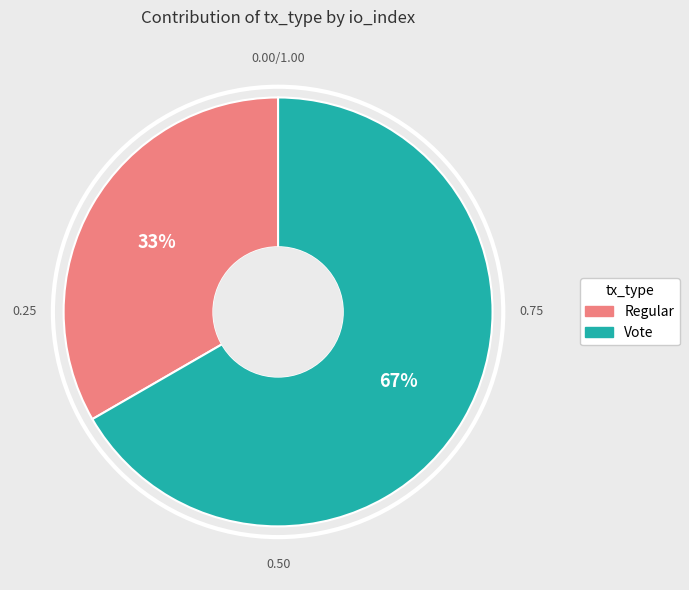

What is the ratio of the value at Vote to the value at Regular?

2.0